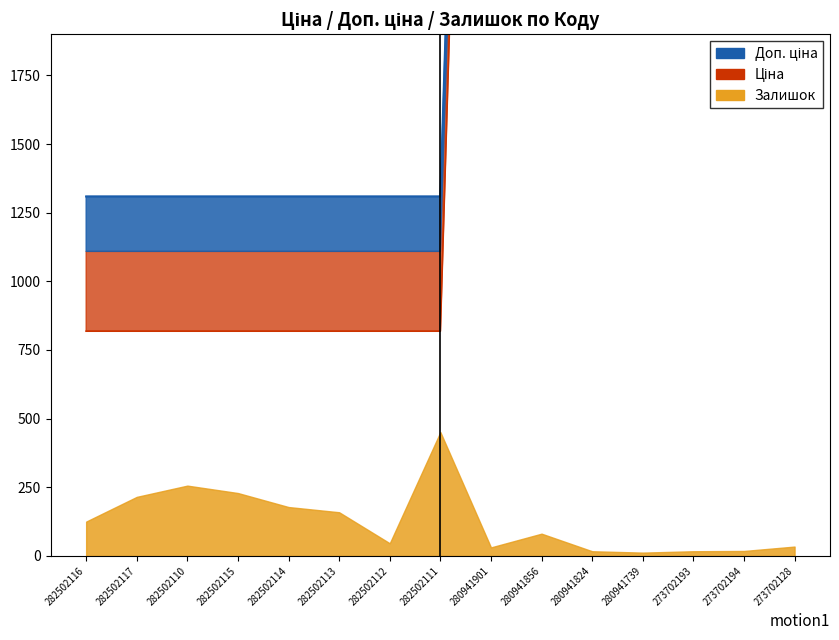

What is the average value?

4160.2